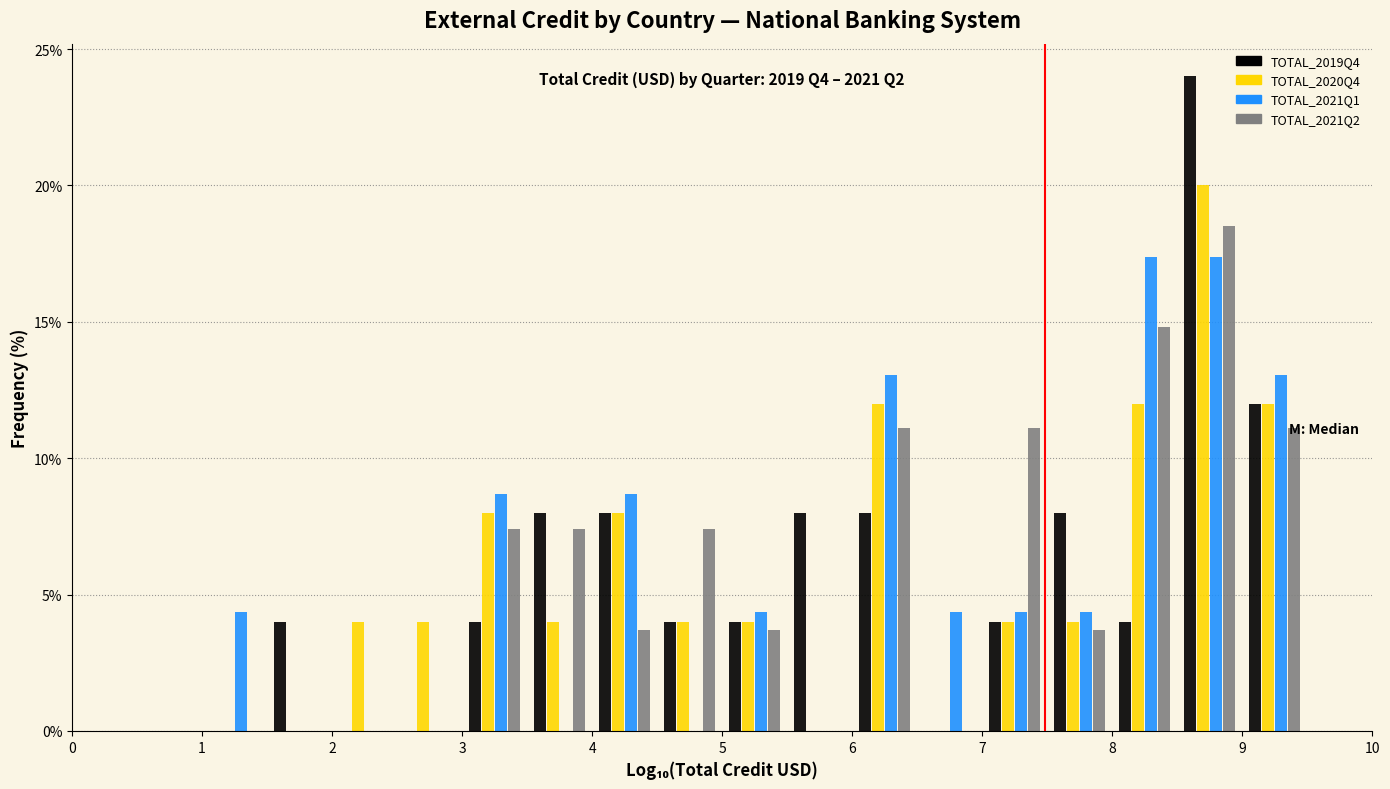

In the TOTAL_2020Q4 series, which range on the x-axis has the tallest bar?

8.5 to 9.0